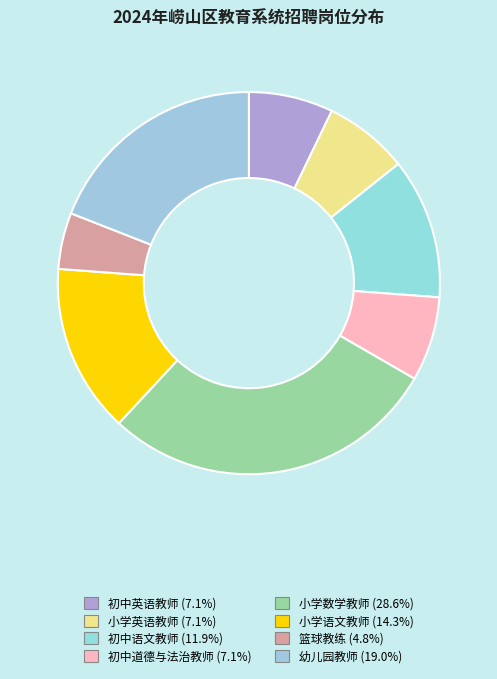

How many segments does this pie chart have?

8